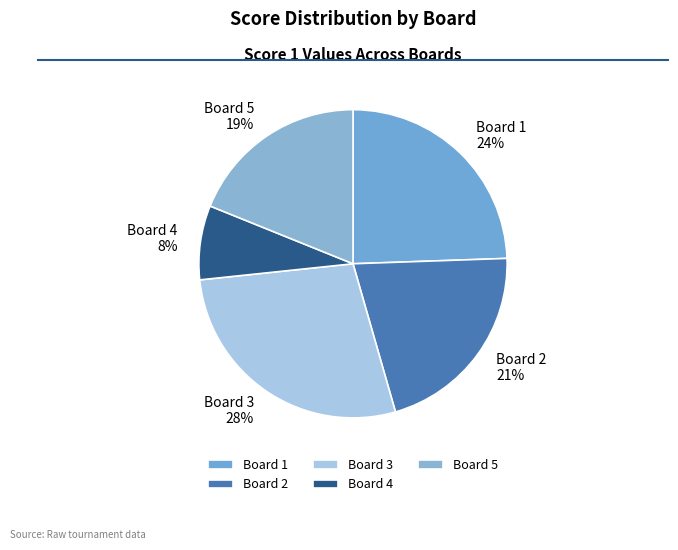

Which slice is the largest?

Board 3